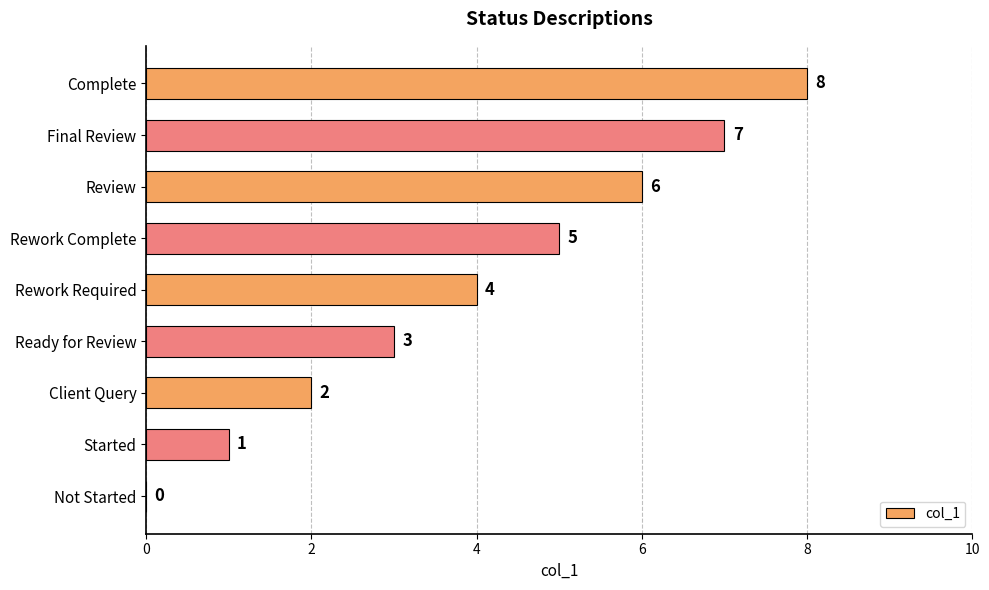

Is it true that the value at Rework Complete is 7?

False